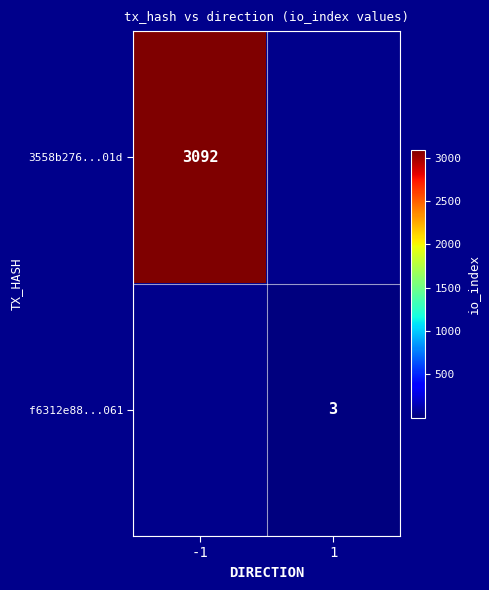

Is the value of f6312e88...061 at 1 greater than the value of 3558b276...01d at -1?

No